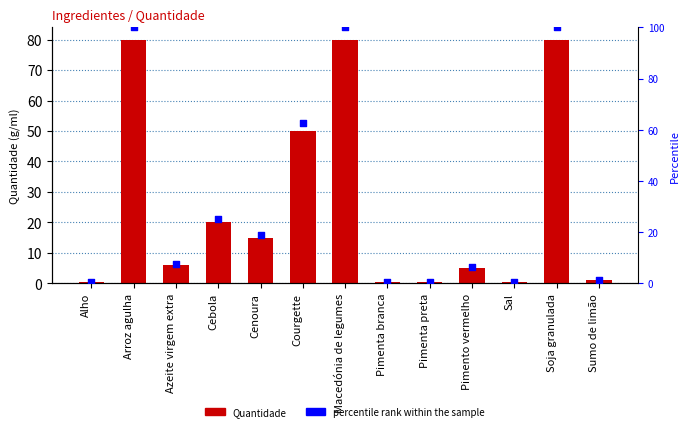

At how many categories does at least one series exceed 52?

4